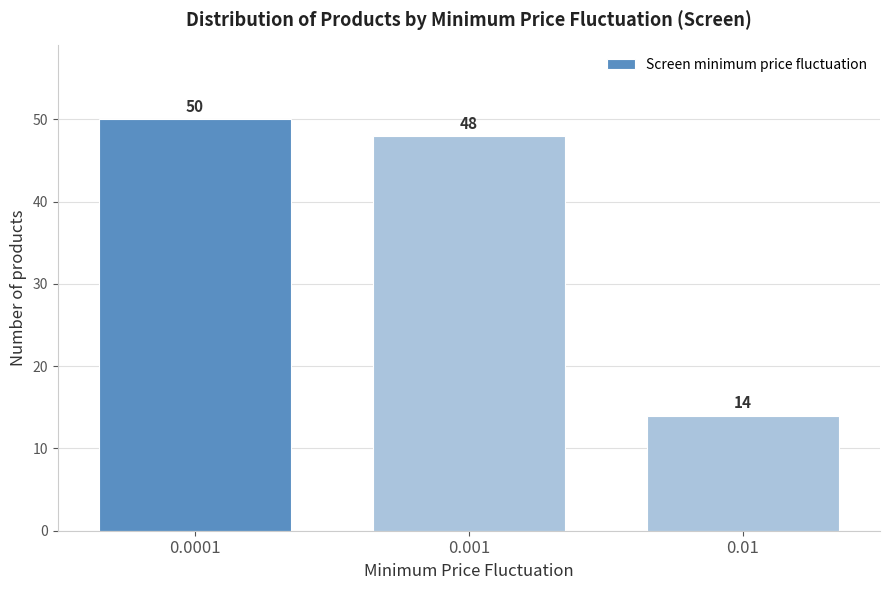

Reading right to left, what are all the values shown in this chart?

0.01=14	0.001=48	0.0001=50